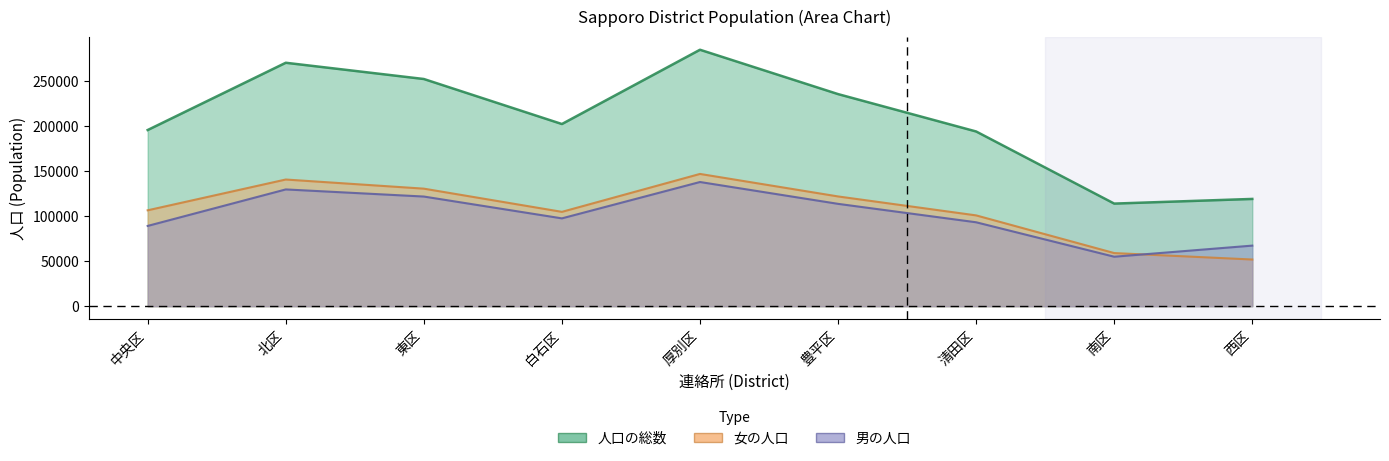

True or false: 人口の総数 and 男の人口 cross at least once.

False